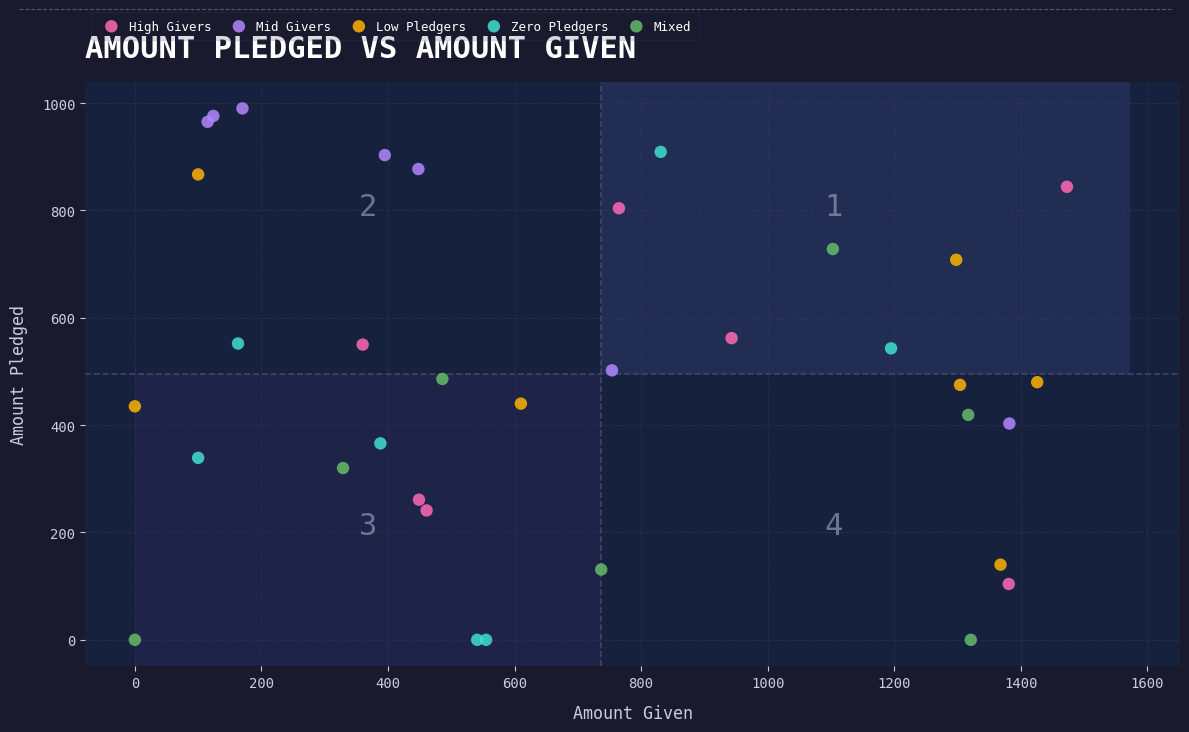

Which series contains the highest Y value?

Mid Givers